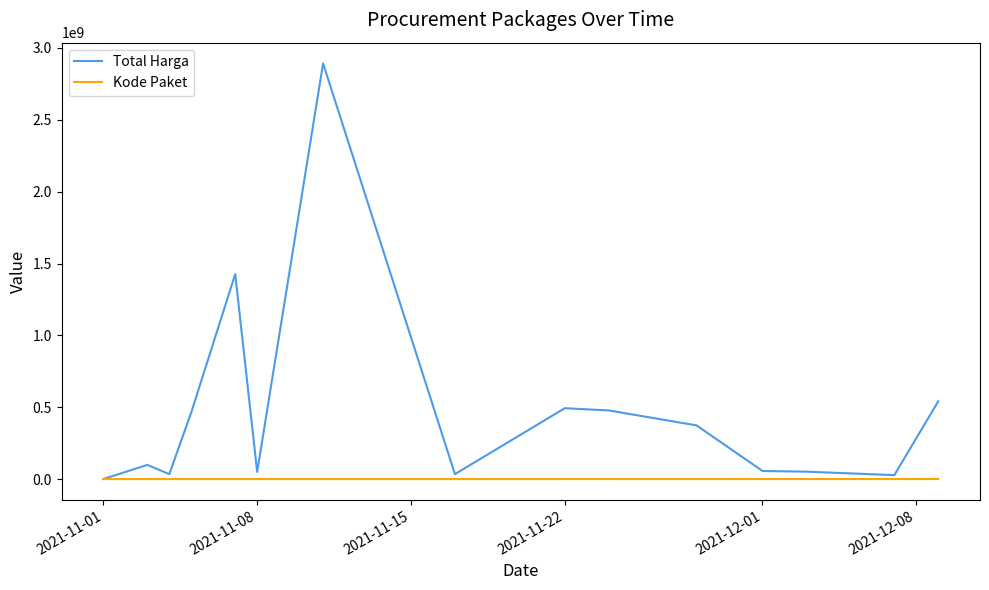

Which series has the largest total across all categories?

Total Harga